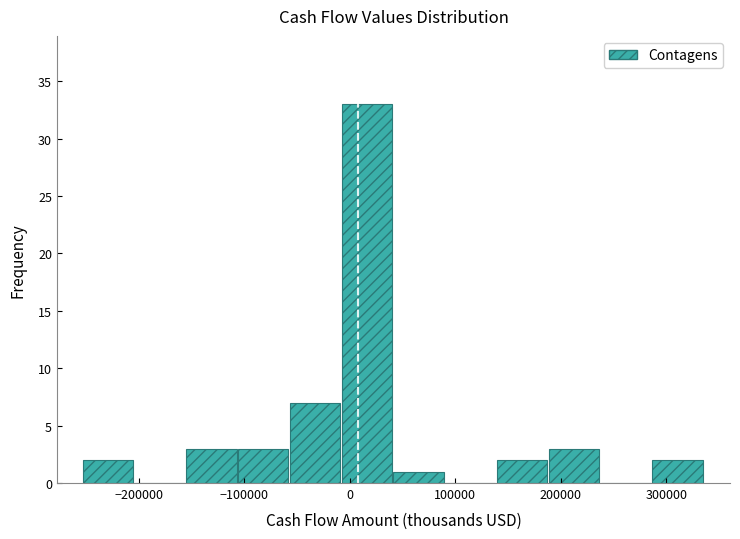

Which range on the x-axis has the tallest bar?

-10000 to 40000